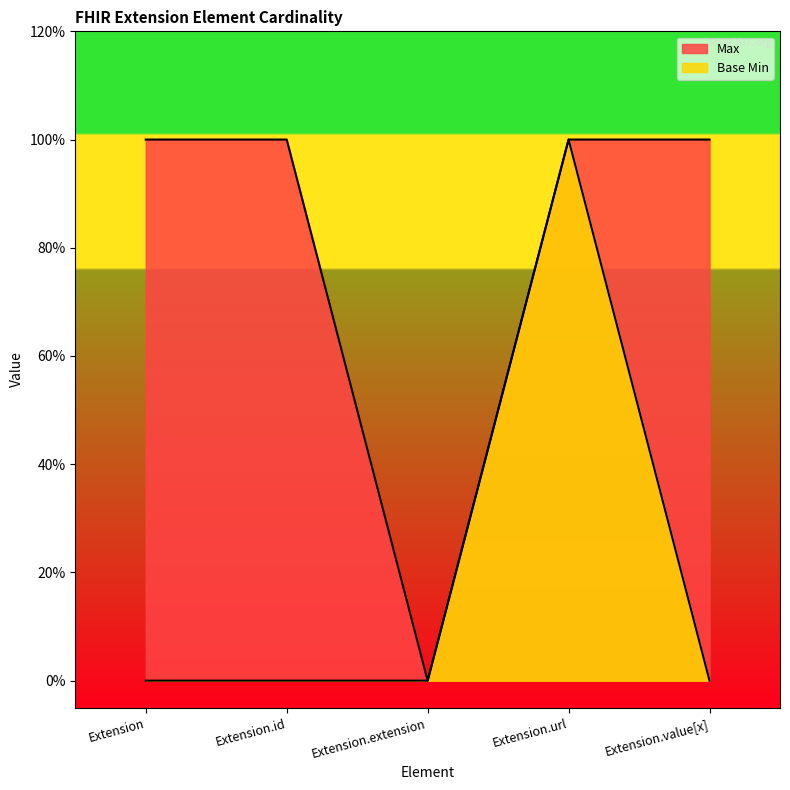

What is the value of the Max point at the 4th from the left?

1